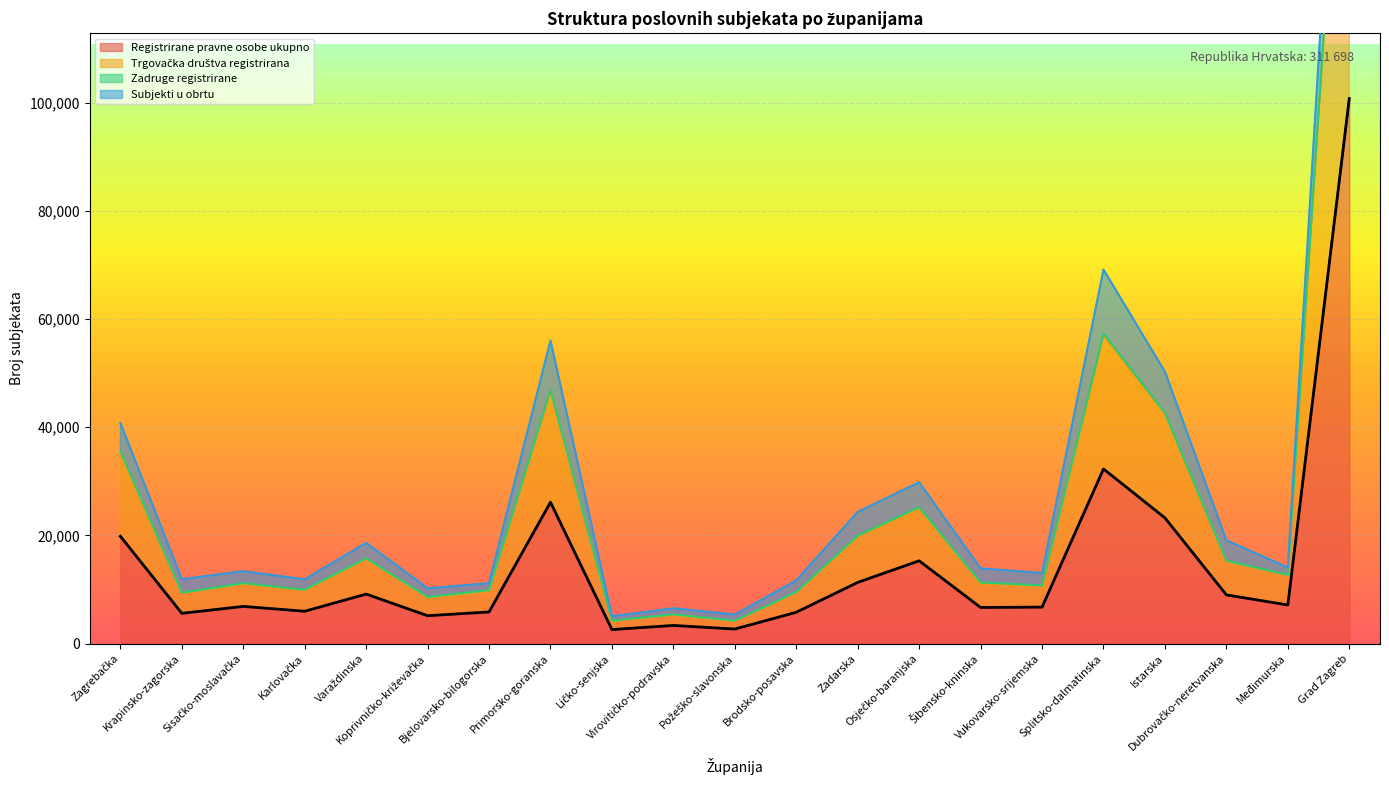

At how many categories does at least one series exceed 107878?

1